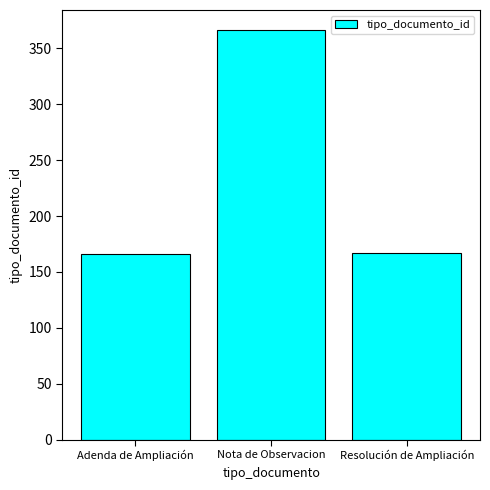

What value does the data have at Resolución de Ampliación, to the nearest 10?

170